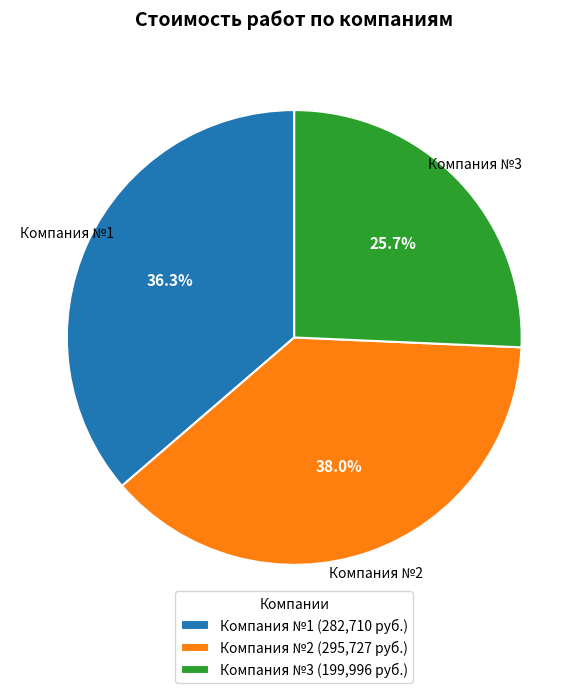

To the nearest percent, what is the average slice percentage?

33%